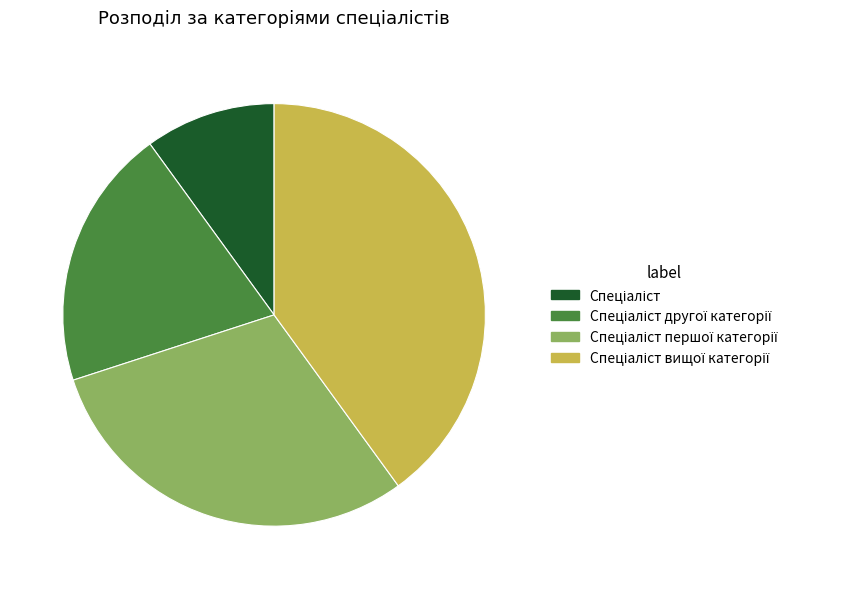

Does any single category account for the majority?

No